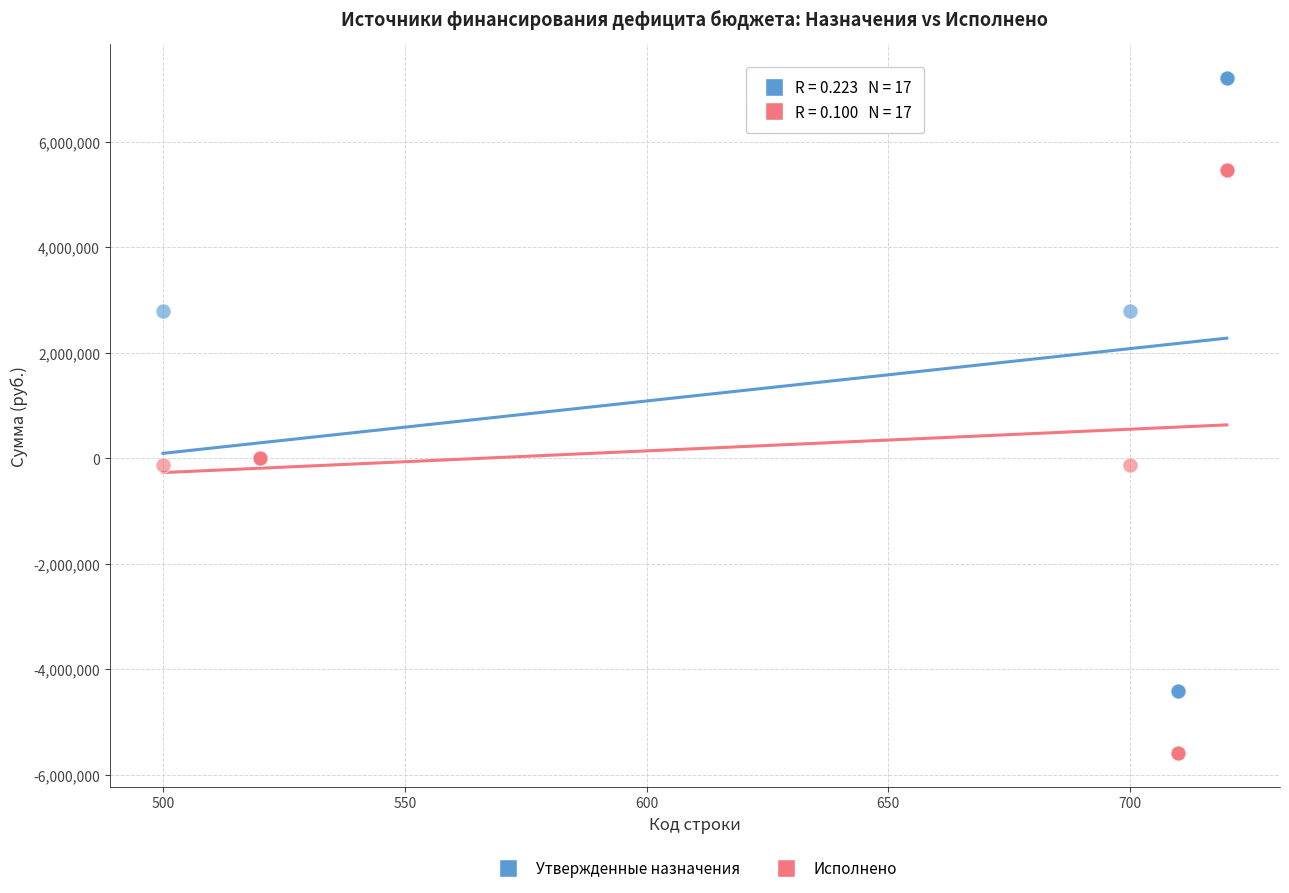

What is the X range (max minus min) for the scatter plot?

220.0